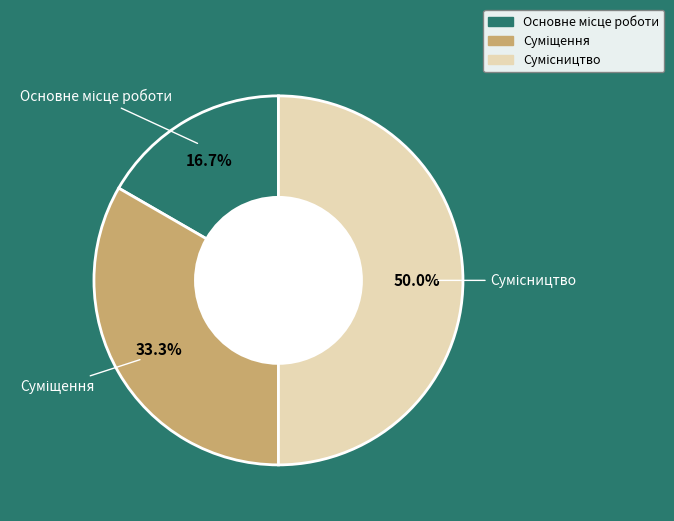

How many segments does this pie chart have?

3